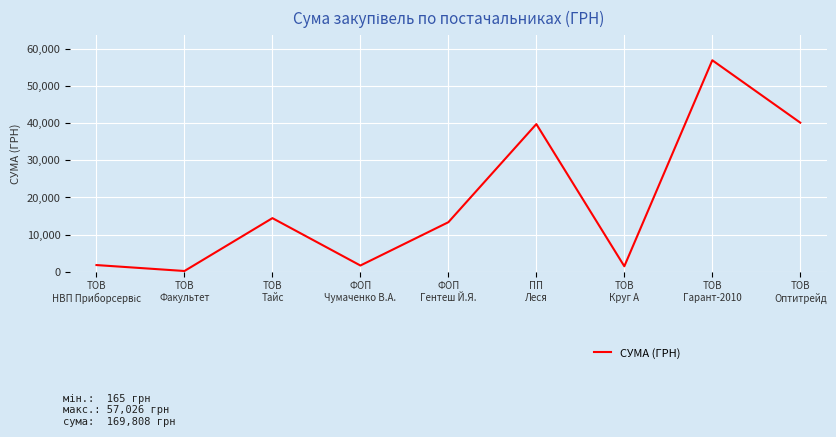

What is the difference between the maximum and minimum values?

56861.5